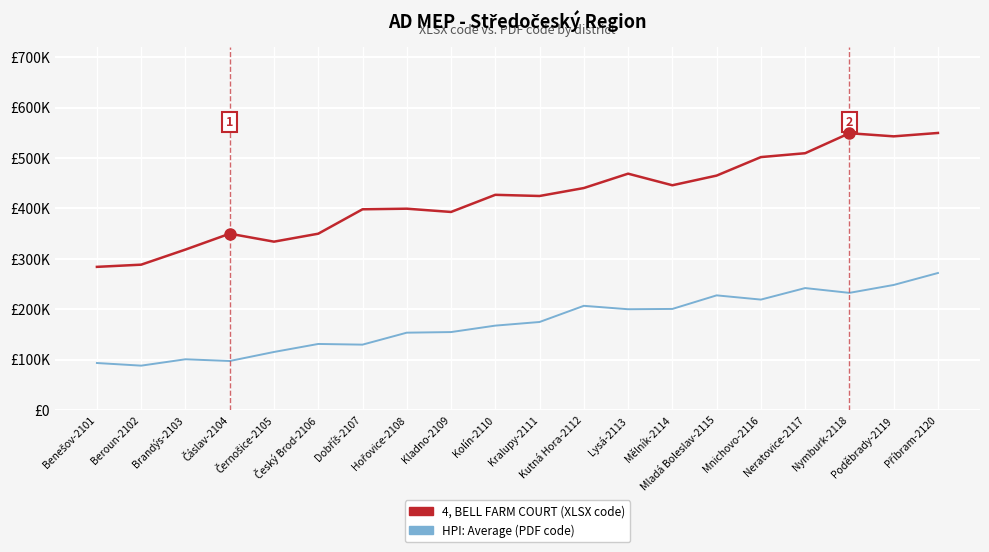

Does the chart have visible grid lines?

Yes